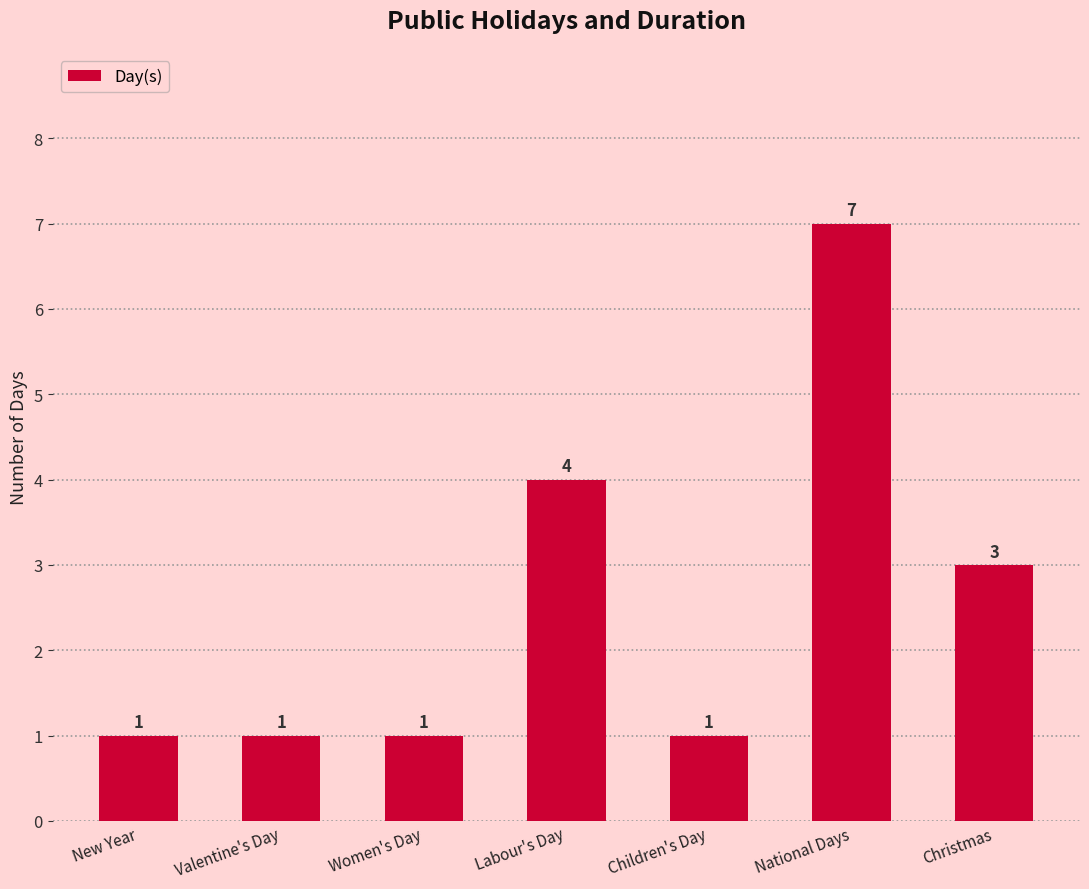

What position from the left is Children's Day?

5